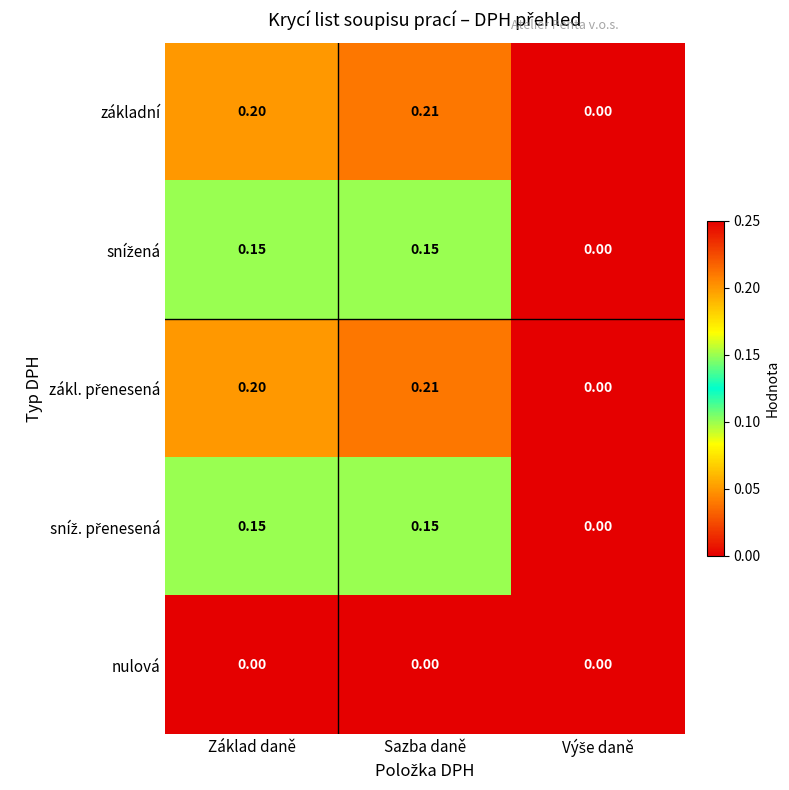

At which category is the sum across all series the highest?

Sazba daně